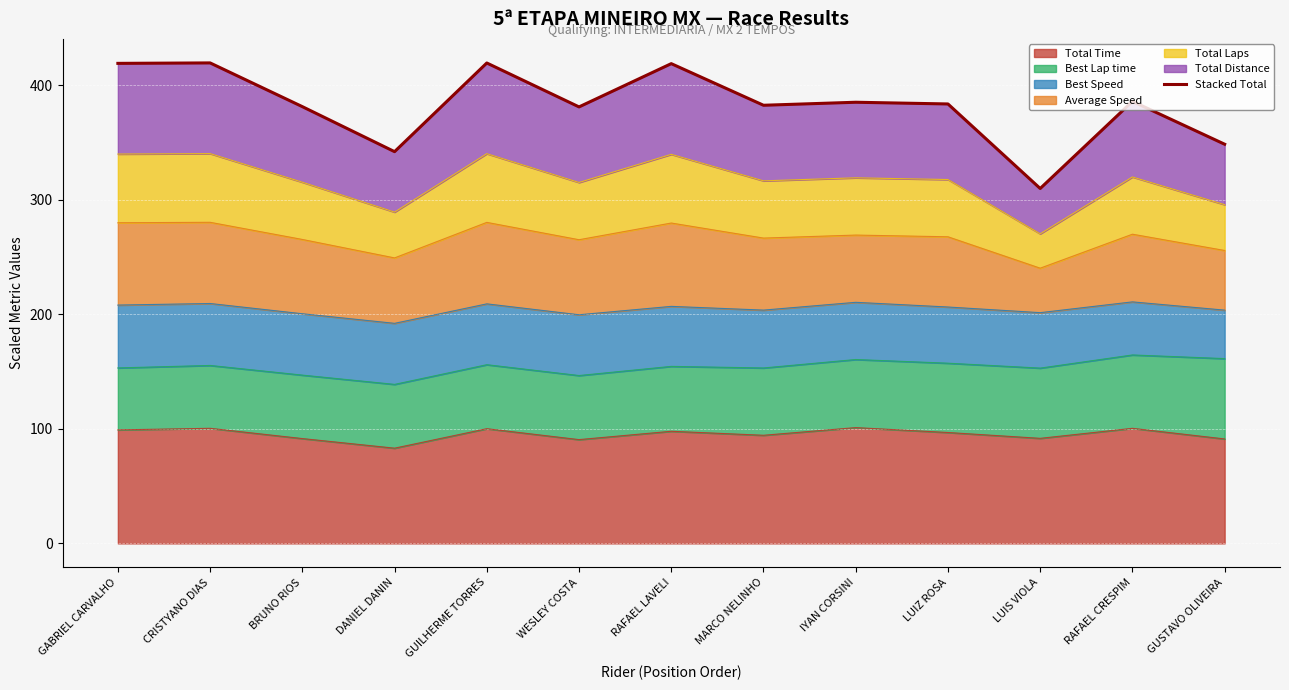

Approximately how many times larger is the value at LUIZ ROSA compared to CRISTYANO DIAS?

0.9